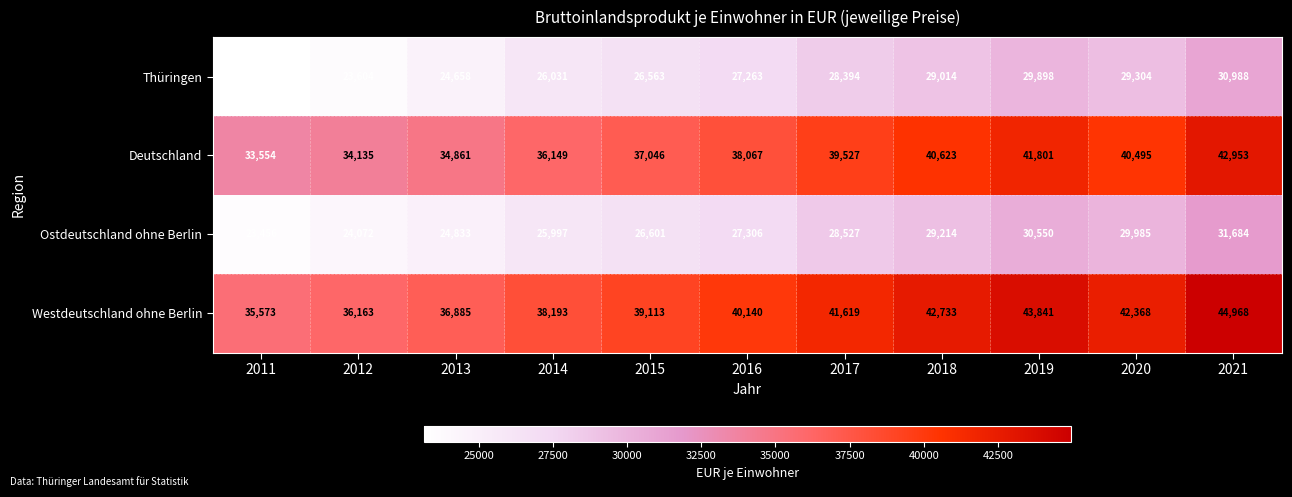

At which category is the sum across all series the highest?

2021